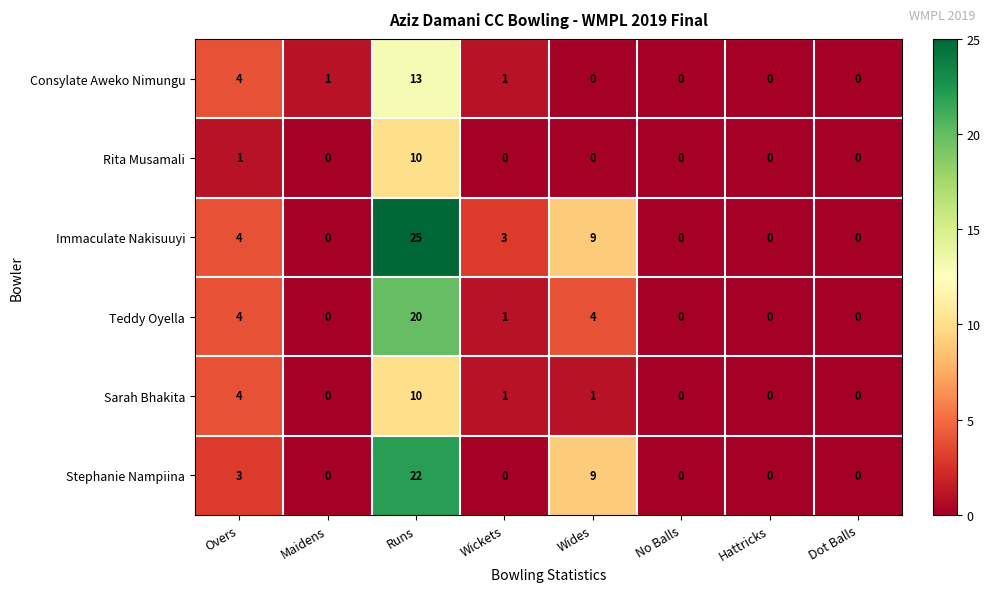

At which category does the chart reach its peak across all series?

Runs